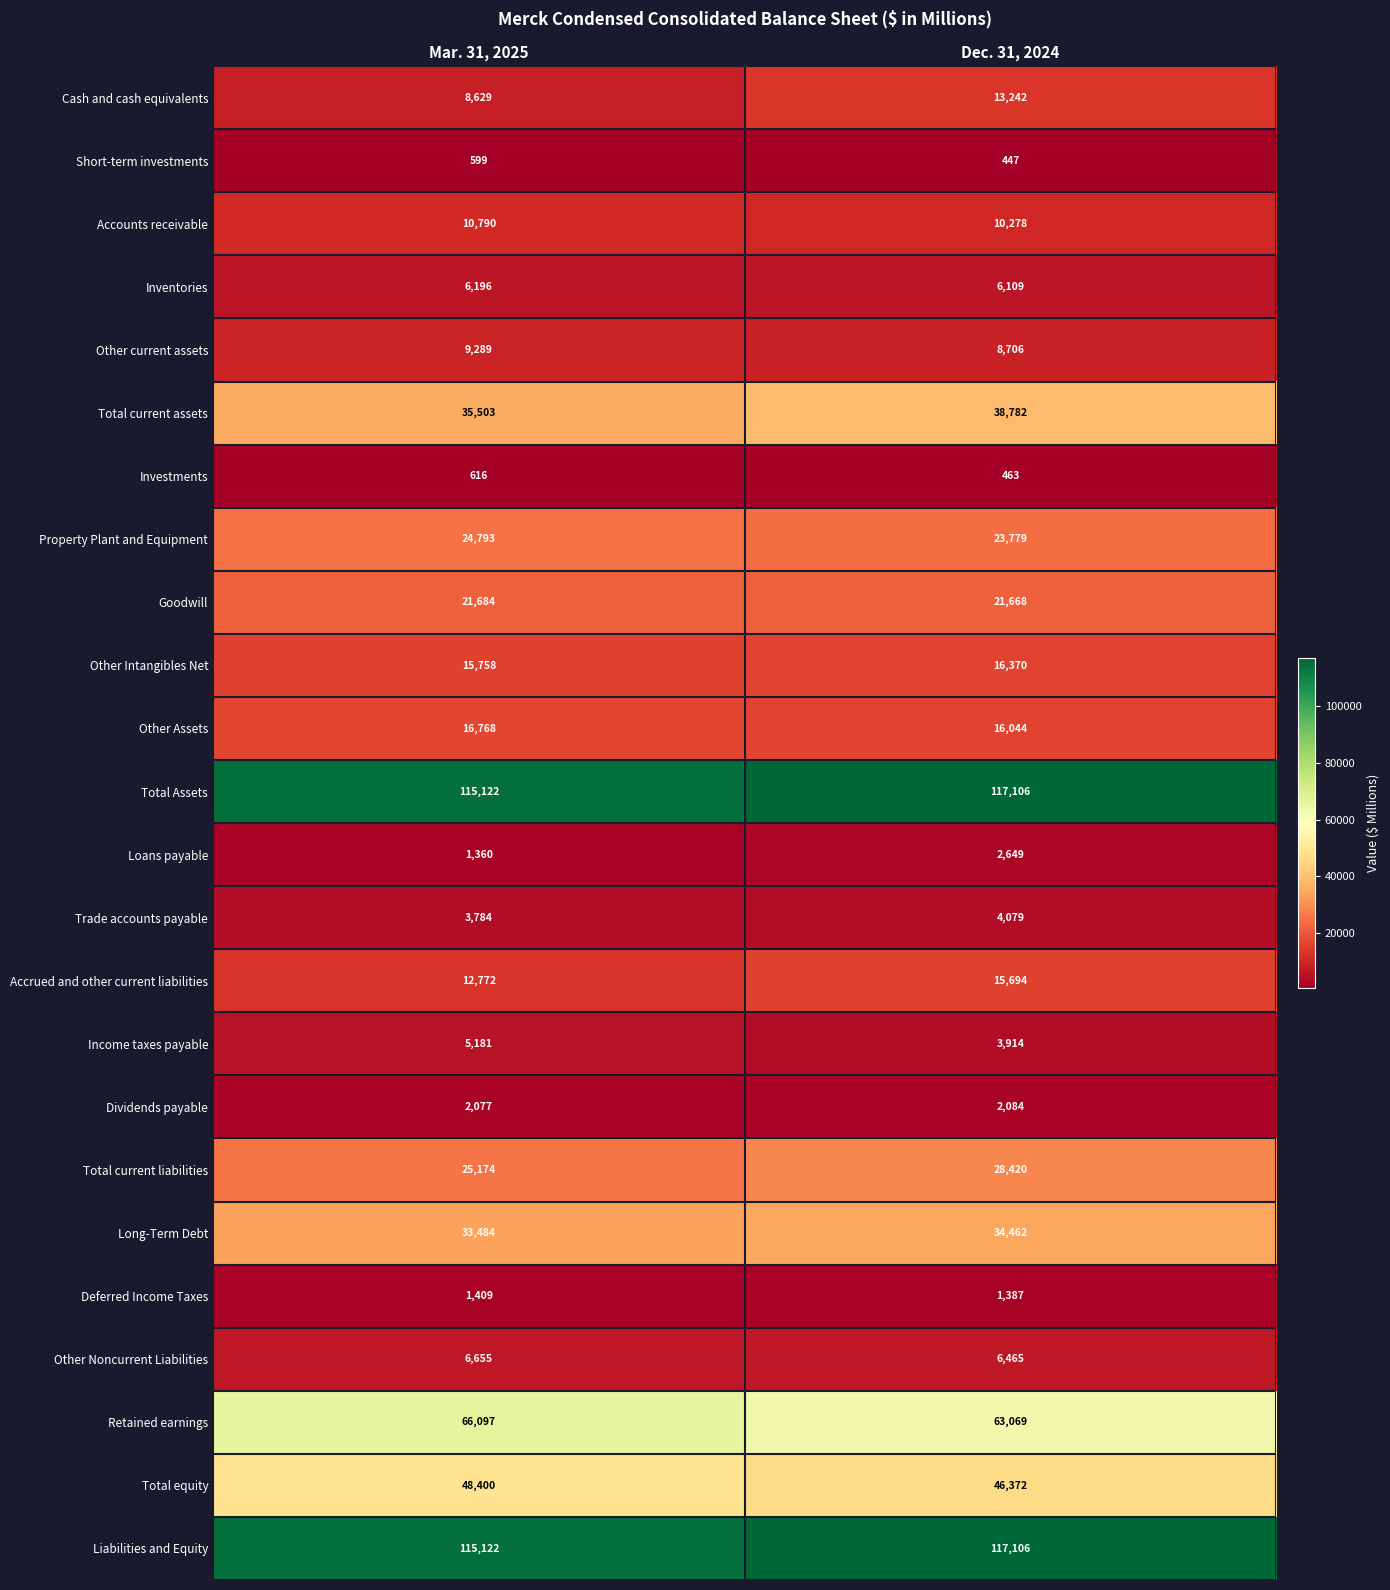

At which category is the sum across all series the highest?

Dec. 31, 2024